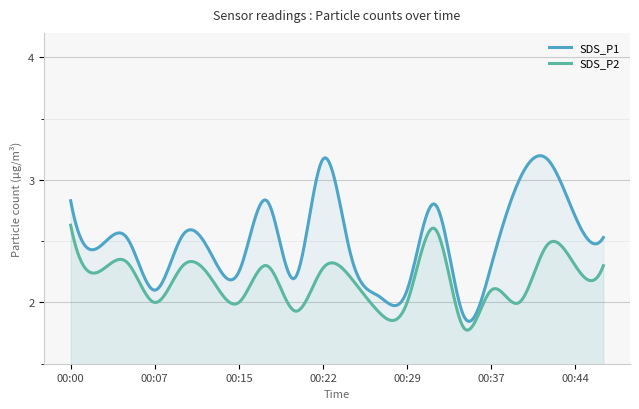

Which label corresponds to the largest value in the chart?

00:22